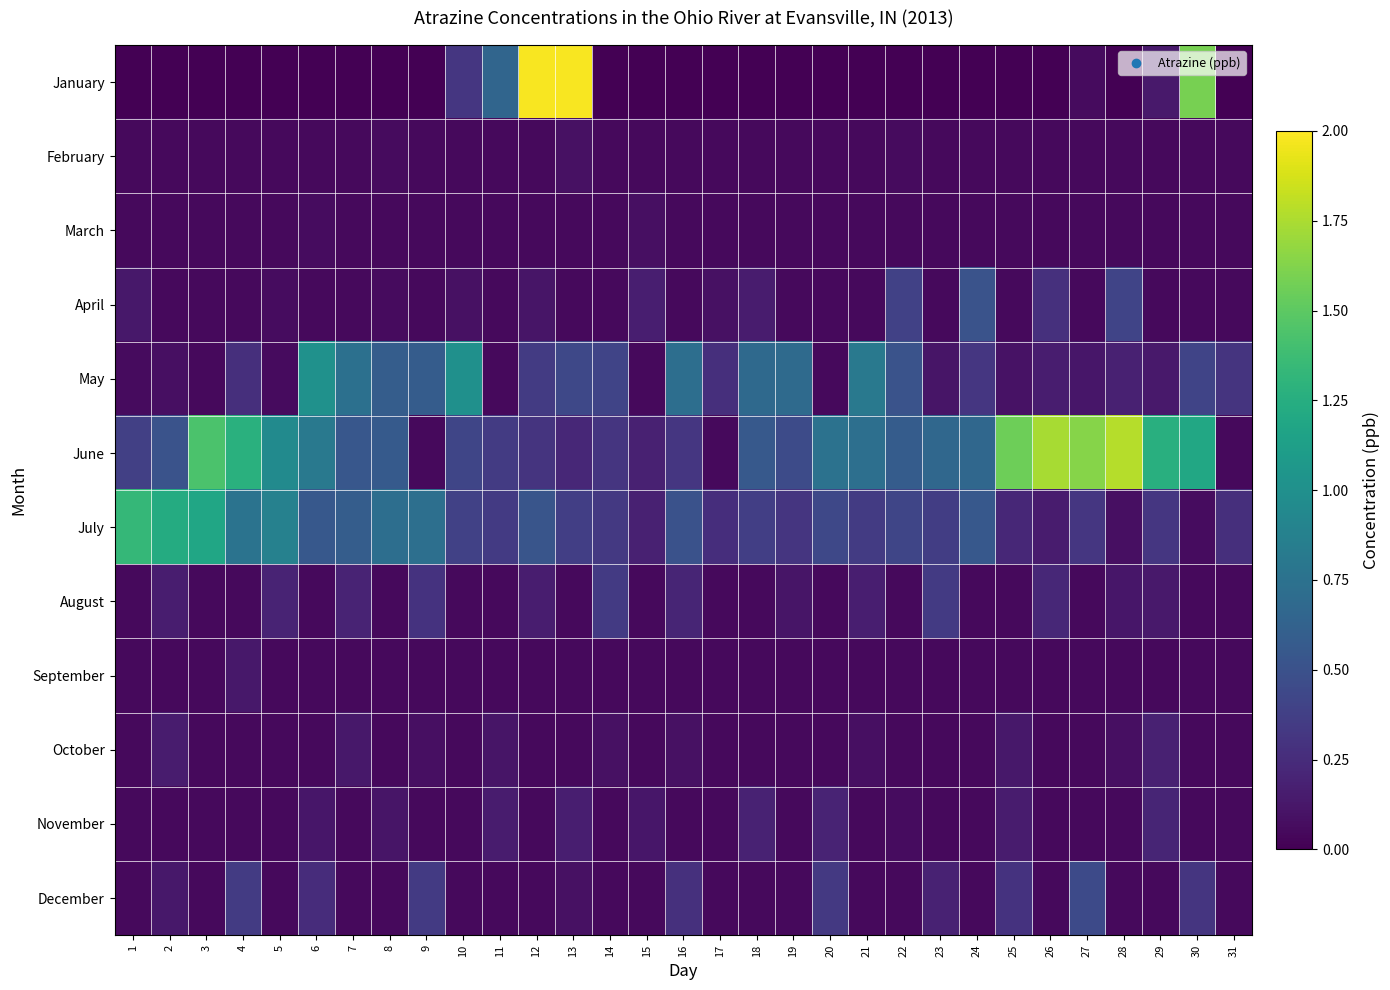

Which series has the largest total across all categories?

June